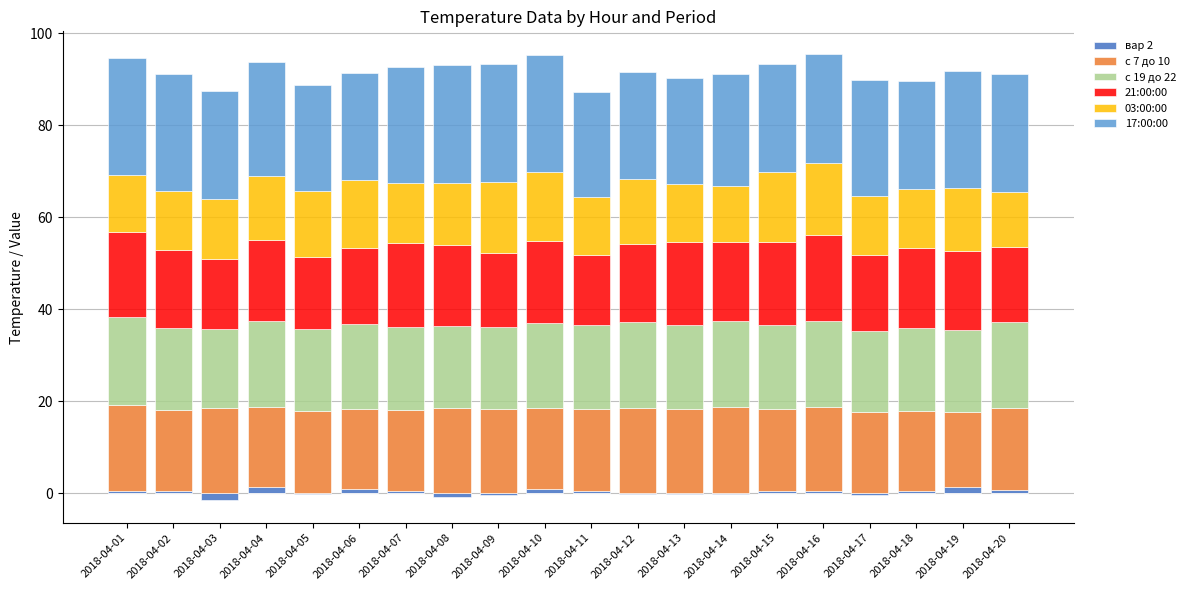

Between 2018-04-02 and 2018-04-01, which is larger?

2018-04-01